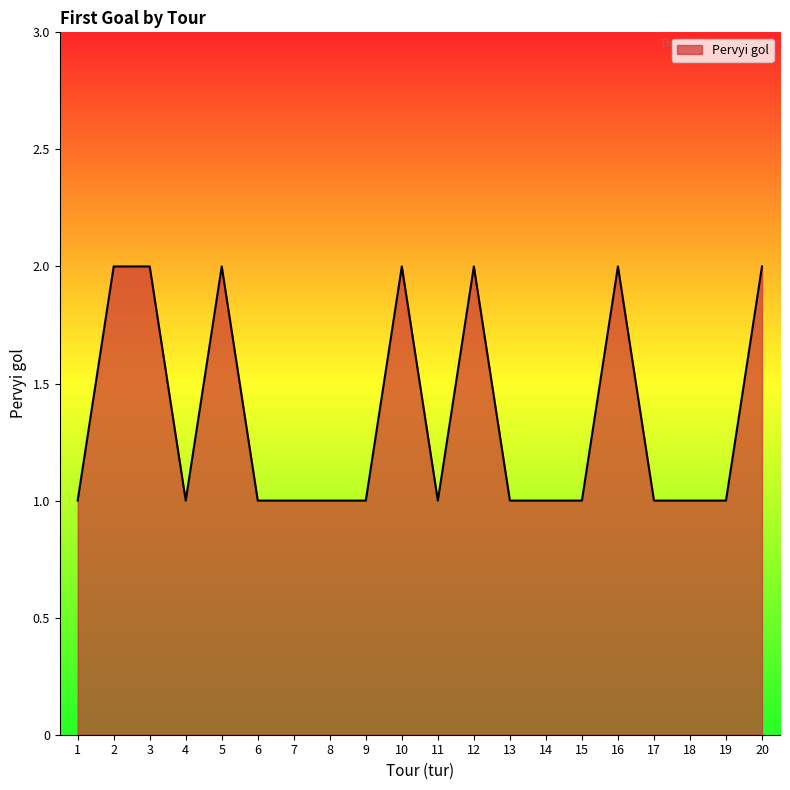

True or false: the data shows 2 at 18.

False